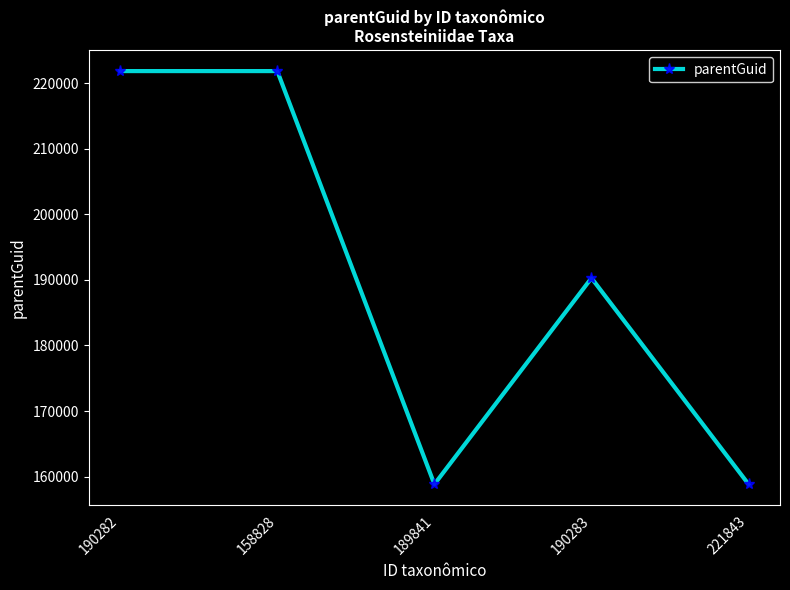

What position from the left is 190283?

4